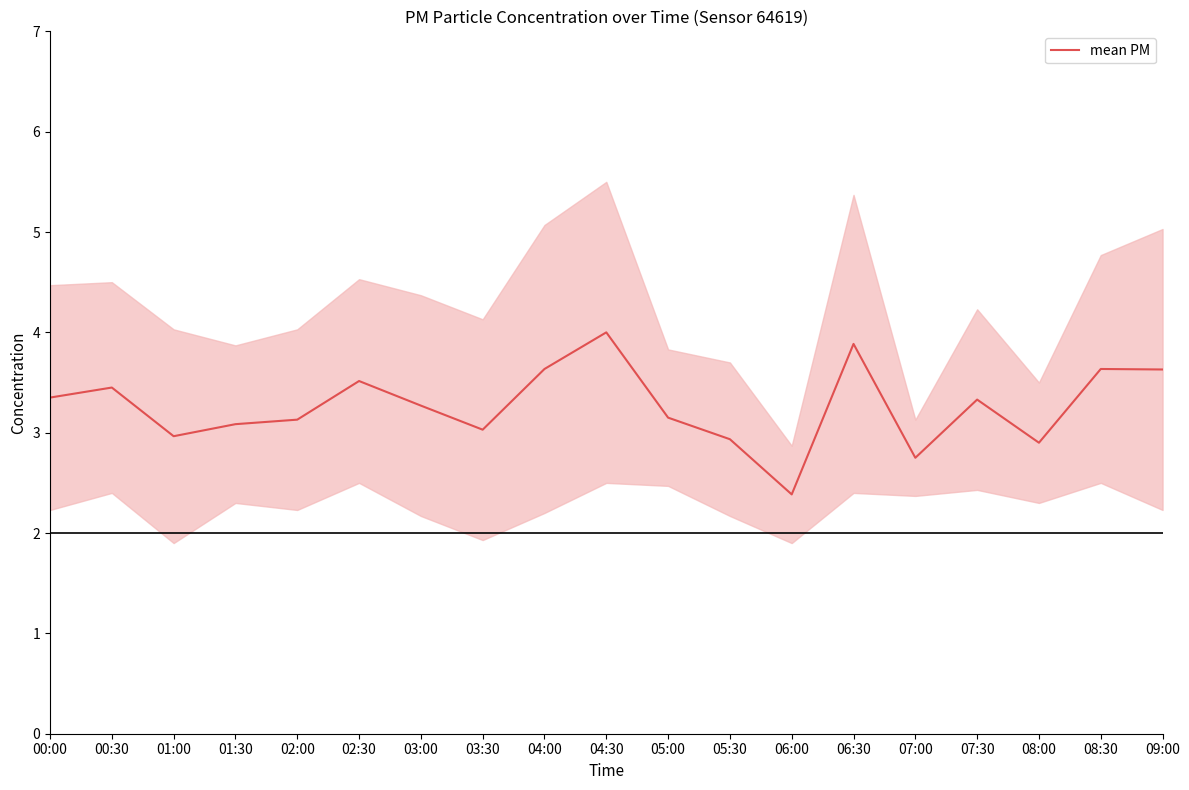

What is the difference between the values at 01:00 and 07:30?

0.4